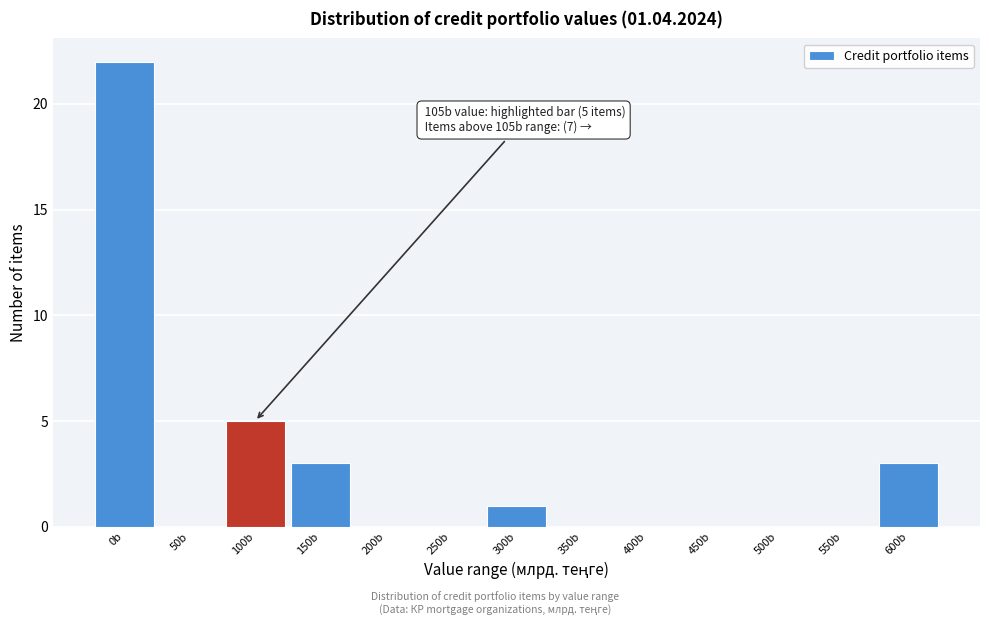

Reading right to left, extract all data points from this chart.

600b=3	550b=0	500b=0	450b=0	400b=0	350b=0	300b=1	250b=0	200b=0	150b=3	100b=5	50b=0	0b=22